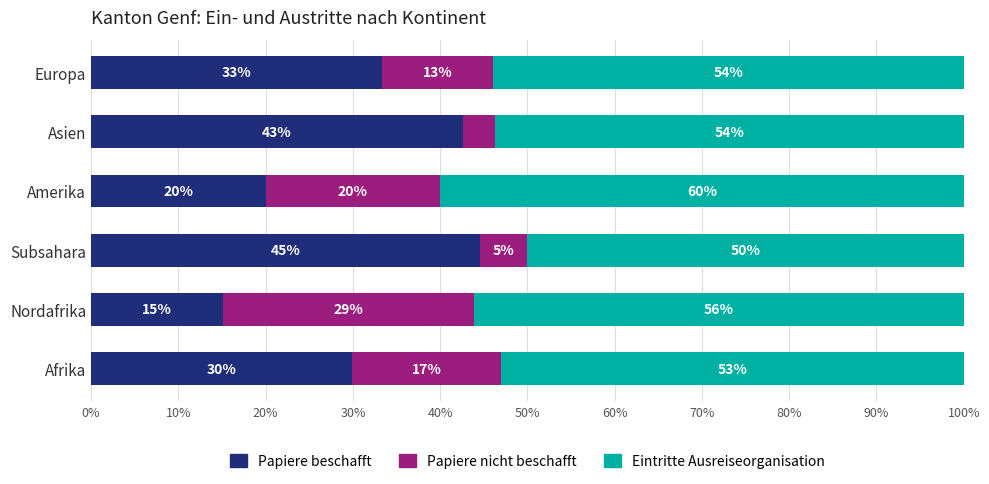

The Papiere beschafft series shows 30.9 at Amerika. True or false?

False